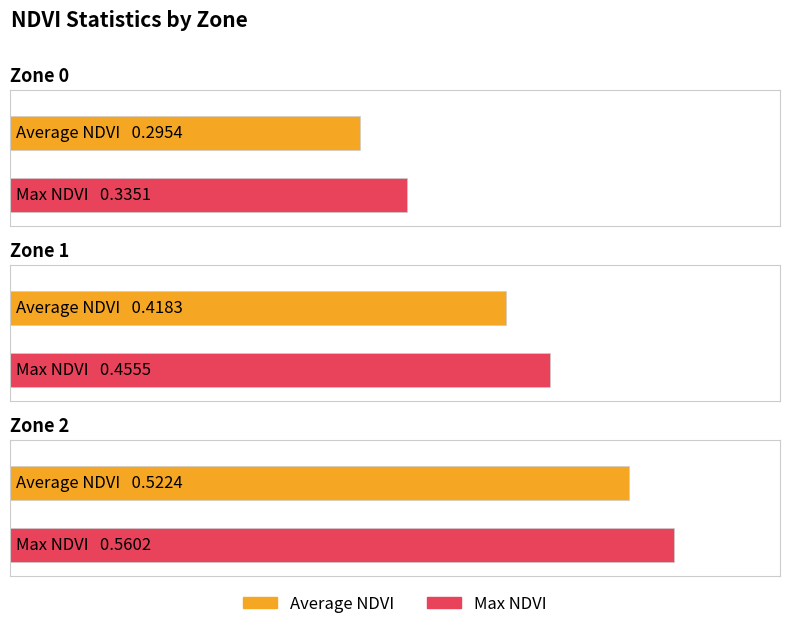

What is the average value of the Average NDVI series?

0.4